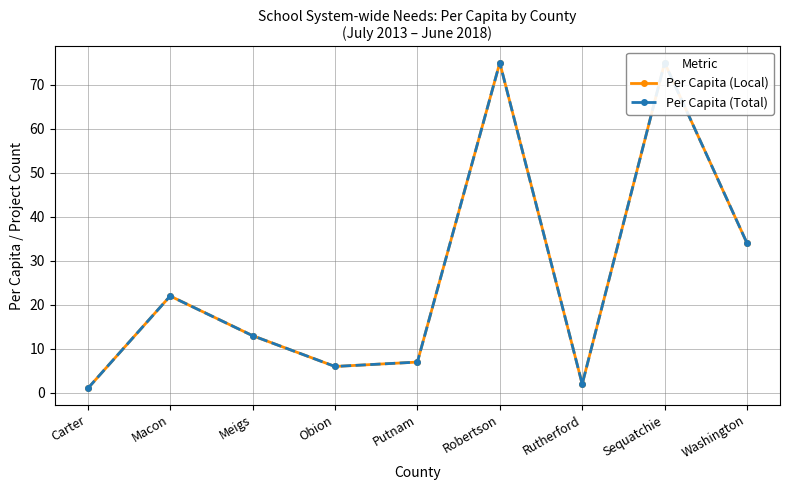

Reading left to right, extract all data points from this chart.

Per Capita (Local): Carter=1	Macon=22	Meigs=13	Obion=6	Putnam=7	Robertson=75	Rutherford=2	Sequatchie=75	Washington=34
Per Capita (Total): Carter=1	Macon=22	Meigs=13	Obion=6	Putnam=7	Robertson=75	Rutherford=2	Sequatchie=75	Washington=34